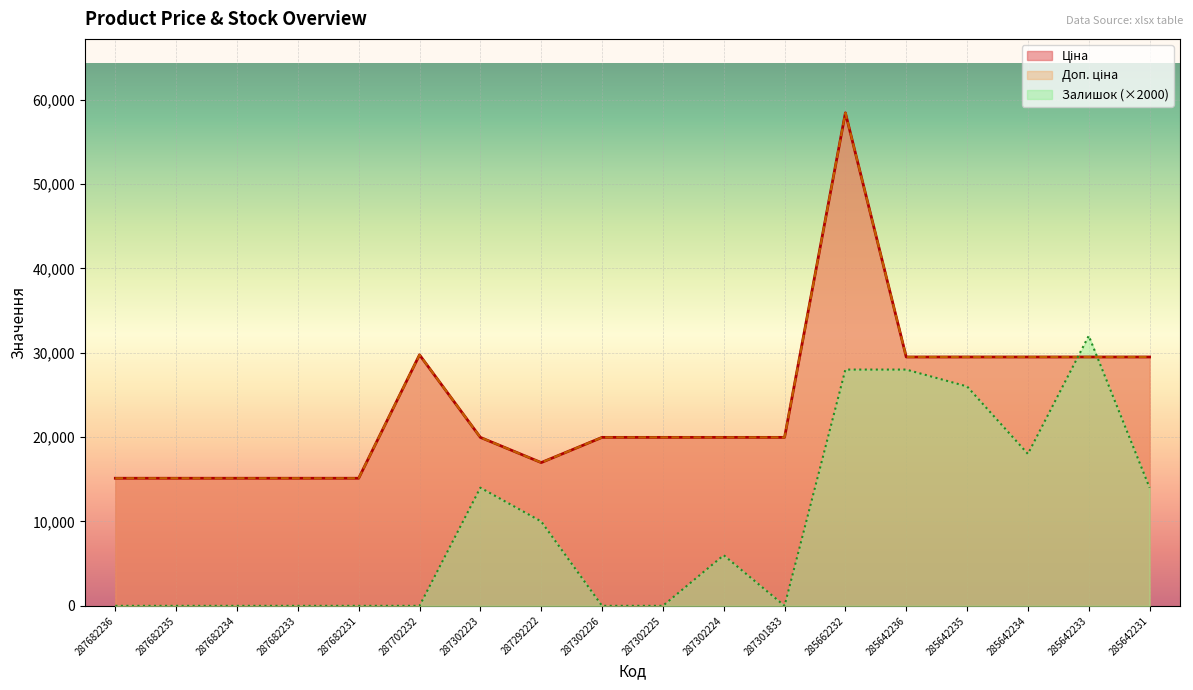

Reading left to right, list all the values displayed in this chart.

Ціна: 15120.0	15120.0	15120.0	15120.0	15120.0	29747.2	19964.2	16976.3	19964.2	19964.2	19964.2	19964.2	58426.5	29491.5	29491.5	29491.5	29491.5	29491.5
Доп. ціна: 15120.0	15120.0	15120.0	15120.0	15120.0	29747.2	19964.2	16976.3	19964.2	19964.2	19964.2	19964.2	58426.5	29491.5	29491.5	29491.5	29491.5	29491.5
Залишок: 0.0	0.0	0.0	0.0	0.0	0.0	14000.0	10000.0	0.0	0.0	6000.0	0.0	28000.0	28000.0	26000.0	18000.0	32000.0	14000.0